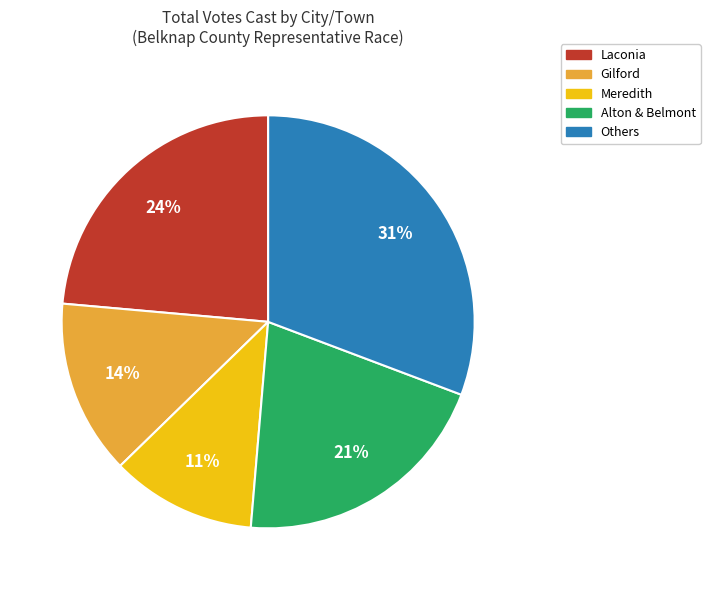

What is the smallest slice in the pie chart?

Meredith